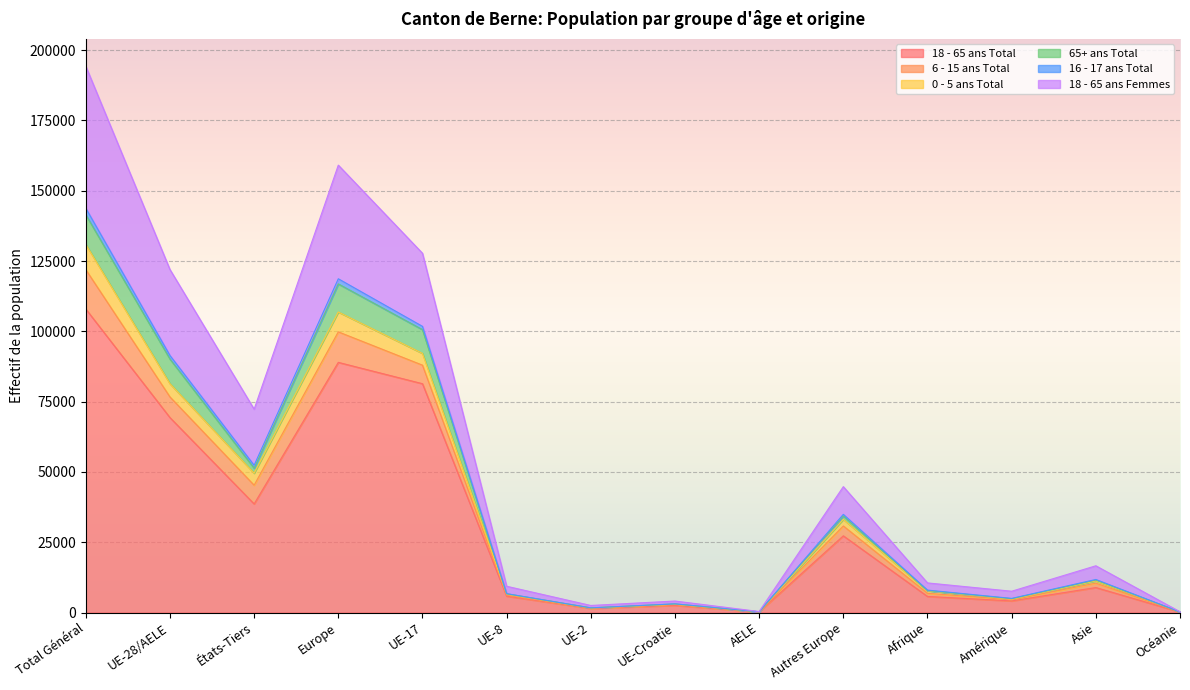

What is the label of the 7th point from the right?

UE-Croatie